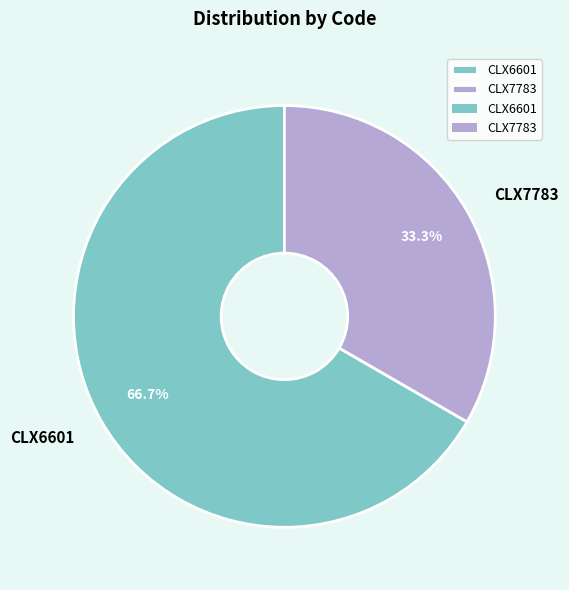

Which category has the biggest portion of the pie?

CLX6601